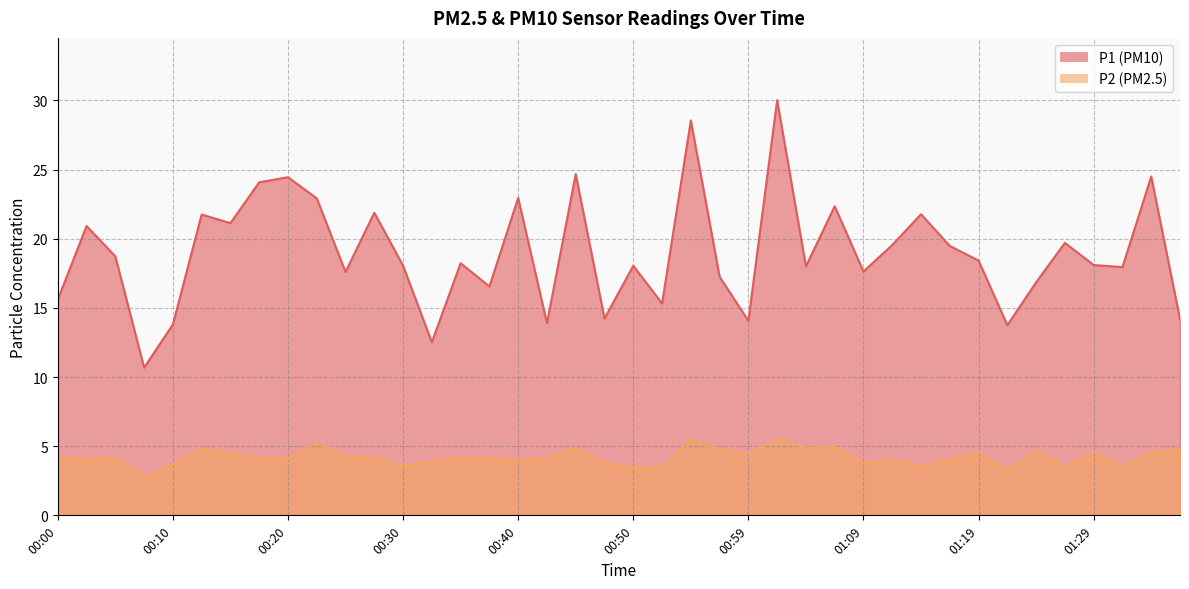

Reading right to left, list all the values displayed in this chart.

P1: 01:37=14.2	01:34=24.5	01:32=17.9	01:29=18.1	01:27=19.7	01:24=16.9	01:22=13.8	01:19=18.4	01:17=19.5	01:14=21.8	01:12=19.6	01:09=17.6	01:07=22.4	01:04=18.0	01:02=30.0	00:59=14.1	00:57=17.2	00:55=28.6	00:52=15.3	00:50=18.1	00:47=14.2	00:45=24.7	00:42=13.9	00:40=22.9	00:37=16.6	00:35=18.2	00:32=12.5	00:30=18.1	00:28=21.9	00:25=17.6	00:23=22.9	00:20=24.4	00:18=24.1	00:15=21.1	00:13=21.8	00:10=13.8	00:08=10.7	00:05=18.7	00:03=20.9	00:00=15.6
P2: 01:37=4.8	01:34=4.6	01:32=3.6	01:29=4.5	01:27=3.5	01:24=4.7	01:22=3.2	01:19=4.5	01:17=4.0	01:14=3.6	01:12=4.0	01:09=3.8	01:07=5.0	01:04=4.9	01:02=5.5	00:59=4.5	00:57=4.8	00:55=5.5	00:52=3.5	00:50=3.5	00:47=3.8	00:45=4.9	00:42=4.2	00:40=4.0	00:37=4.1	00:35=4.2	00:32=3.9	00:30=3.6	00:28=4.1	00:25=4.3	00:23=5.2	00:20=4.1	00:18=4.2	00:15=4.5	00:13=4.8	00:10=3.7	00:08=2.8	00:05=4.2	00:03=4.0	00:00=4.2